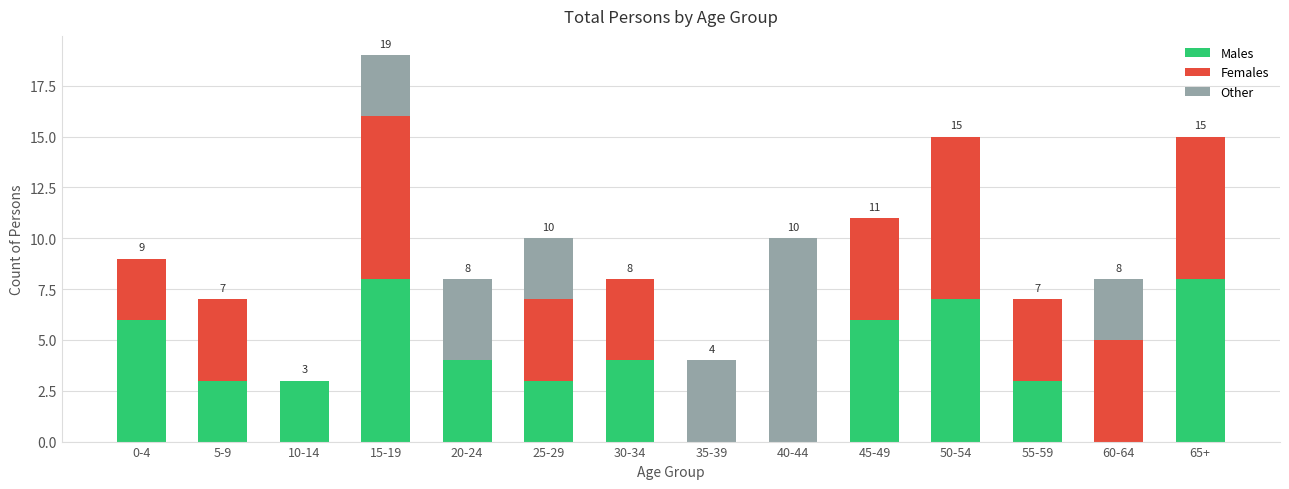

What is the total value across all series at 15-19?

19